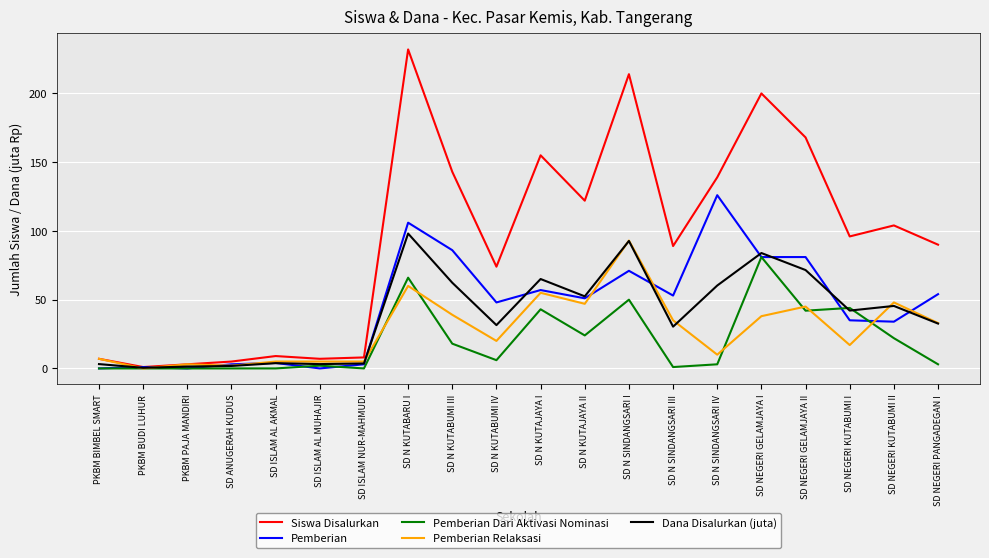

True or false: Dana Disalurkan (juta) has a value of 92.7 at SD N SINDANGSARI I.

True